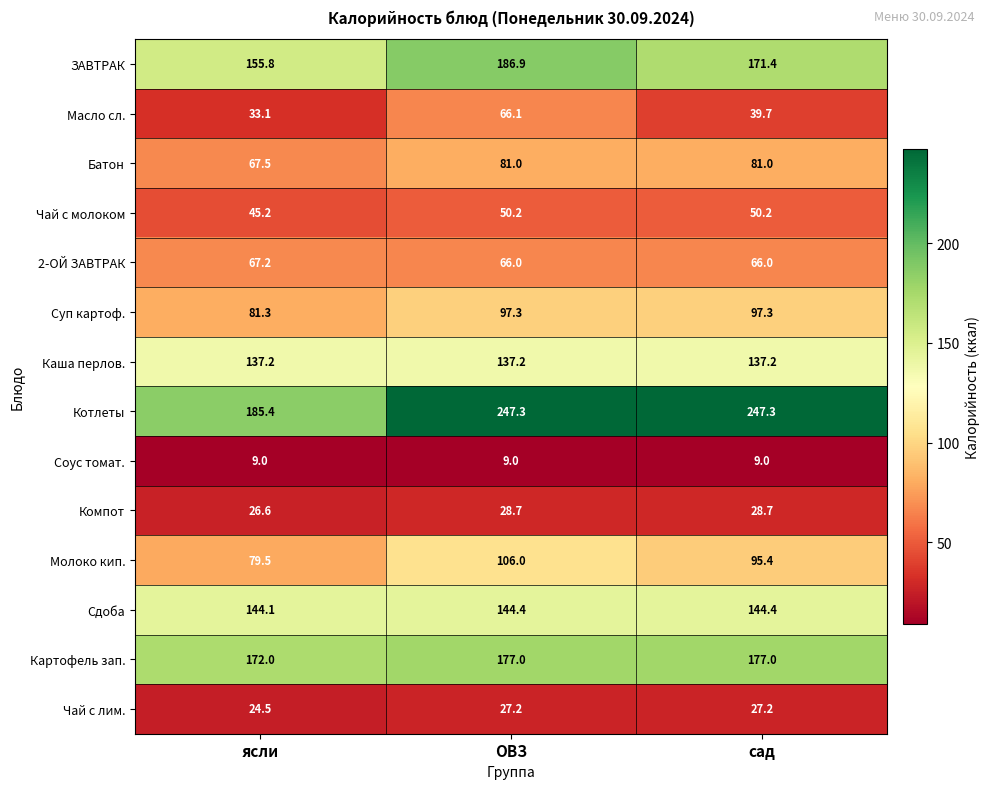

What is the spread (max minus min) of values at ОВЗ?

238.3